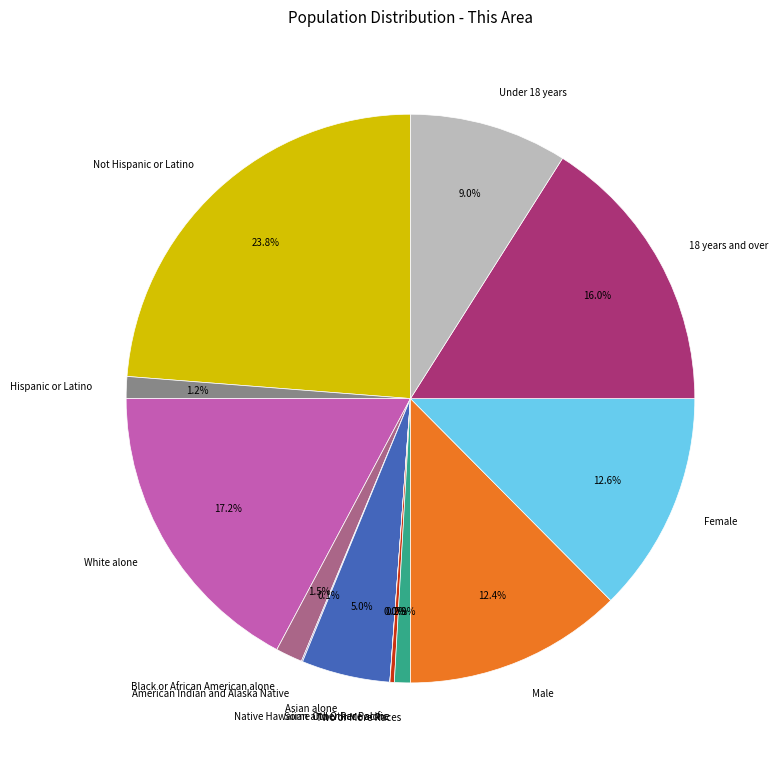

Which category has the biggest portion of the pie?

Not Hispanic or Latino